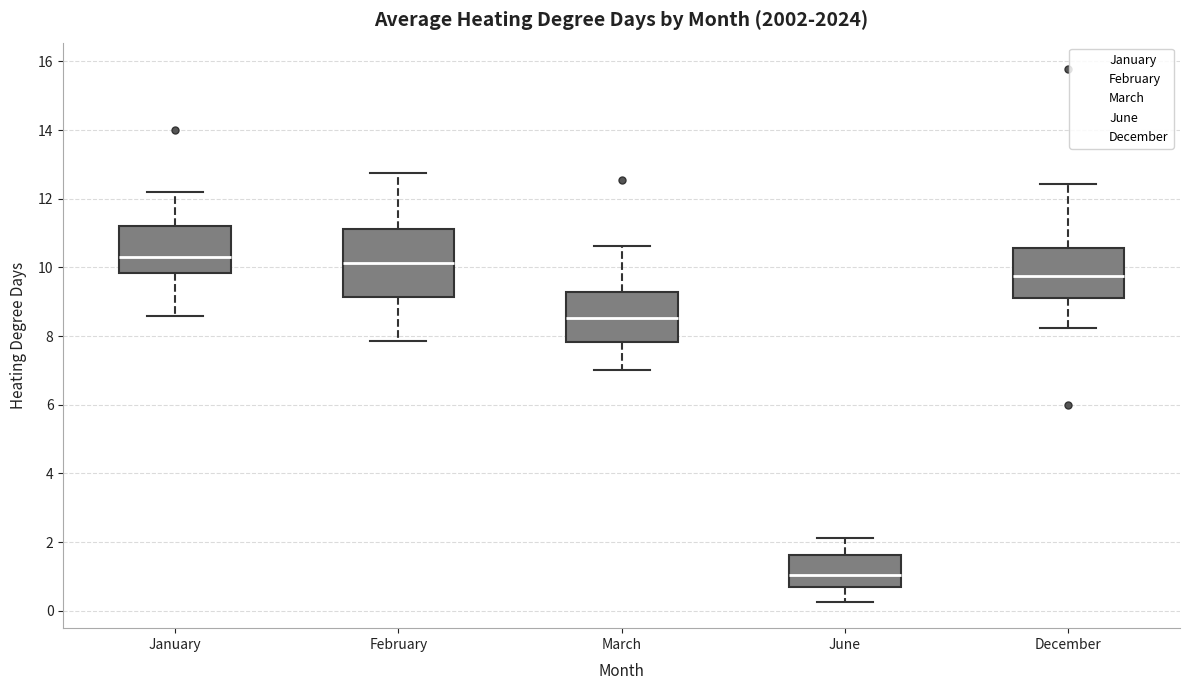

Reading left to right, transcribe this box plot: for each box, give where its median line is, the range the box spans, and where its two whiskers end, as read against the y-axis. The values are not printed on the chart, so give them approximately, as read against the axis.

January: median 10.2, box 9.8 to 11.2, whiskers 8.6 to 12.2
February: median 10.2, box 9.2 to 11.2, whiskers 7.8 to 12.8
March: median 8.6, box 7.8 to 9.2, whiskers 7.0 to 10.6
June: median 1.0, box 0.6 to 1.6, whiskers 0.2 to 2.2
December: median 9.8, box 9.2 to 10.6, whiskers 8.2 to 12.4